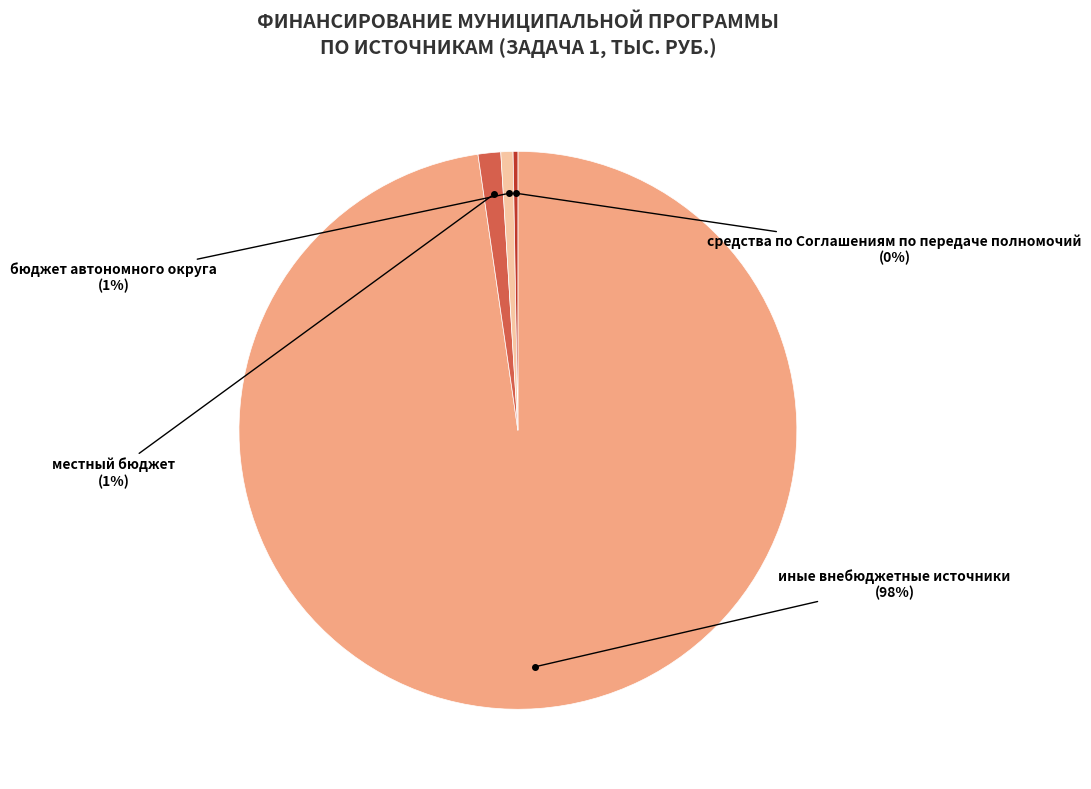

To the nearest percent, what percentage of the pie is местный бюджет?

1%